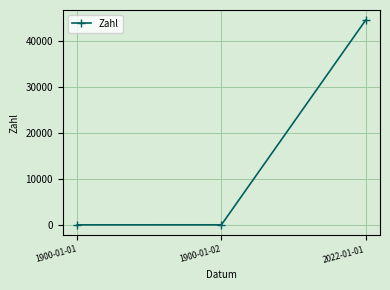

How many lines are shown in the chart?

1